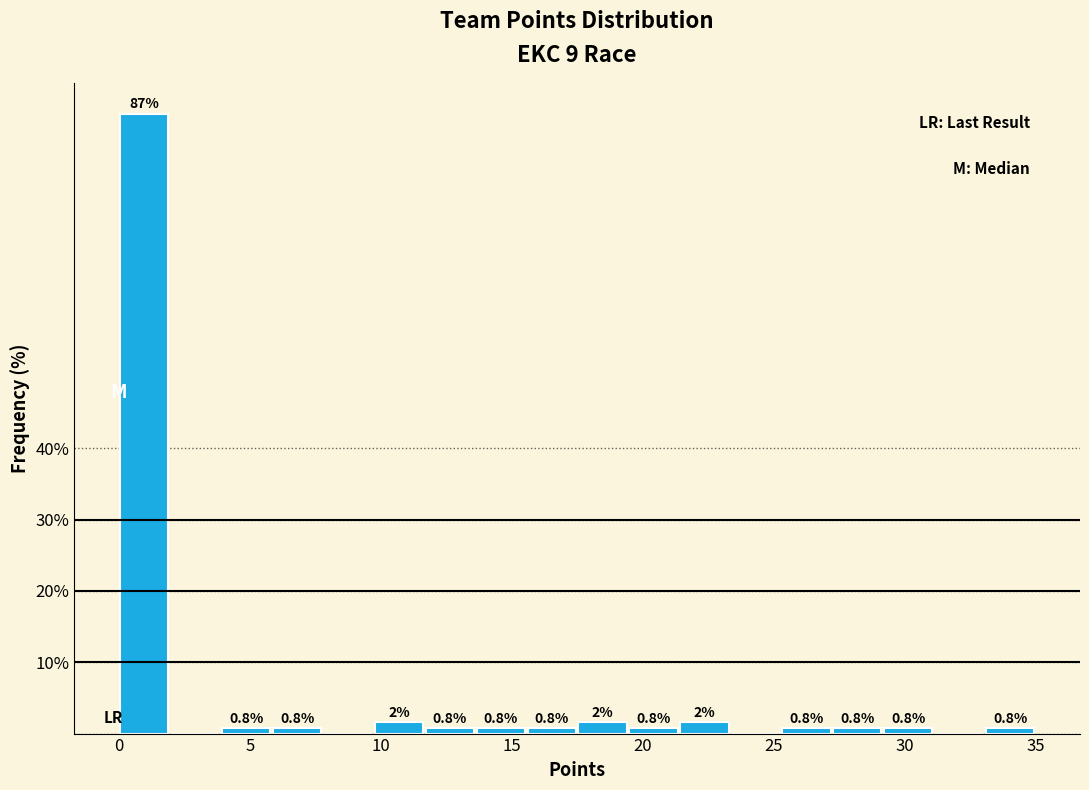

Around what value on the x-axis is the tallest bar? Give the approximate position of its centre, as read against the axis.

1.0